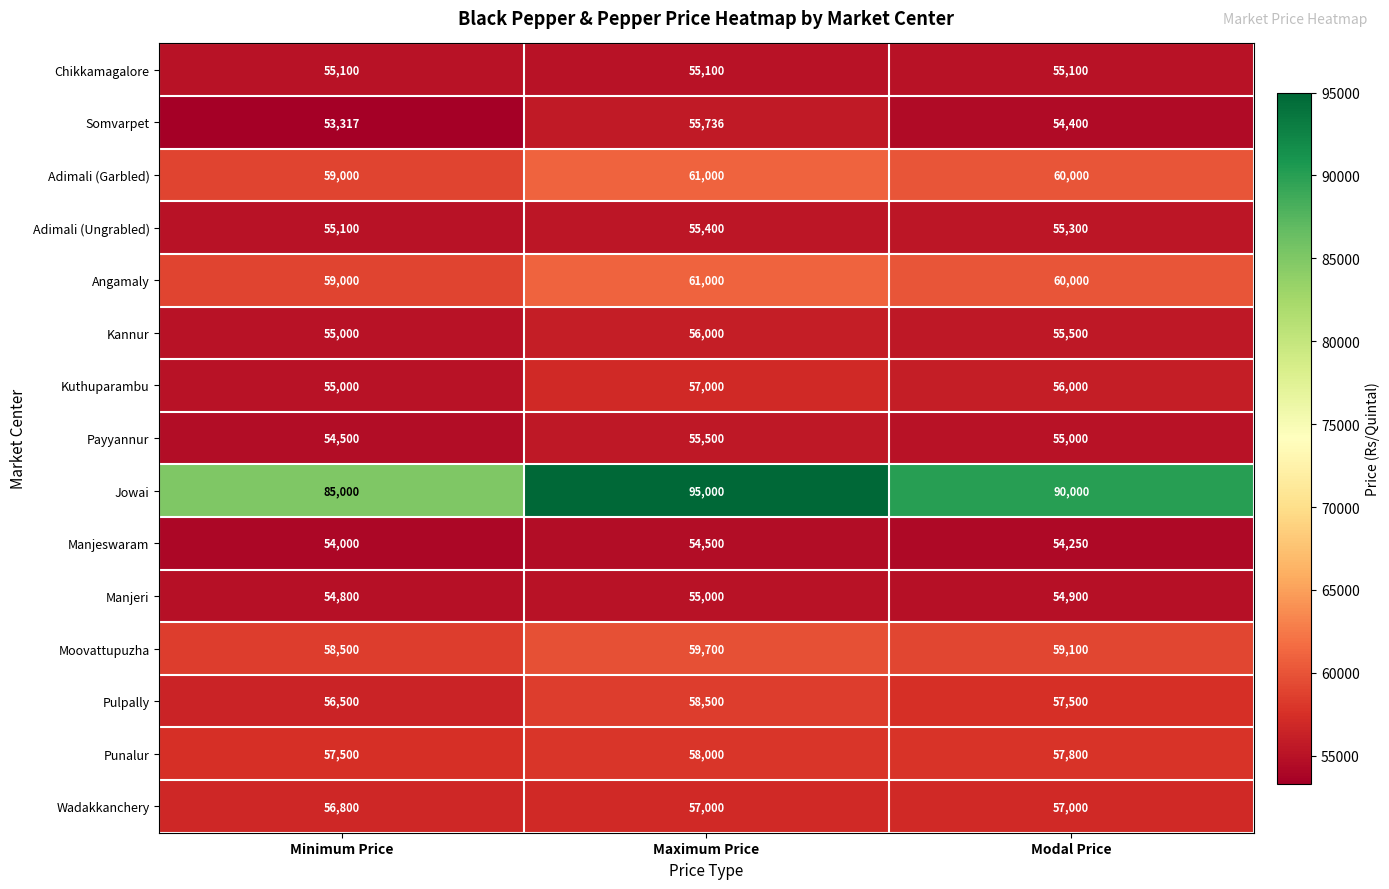

Which series has the widest spread of values?

Jowai